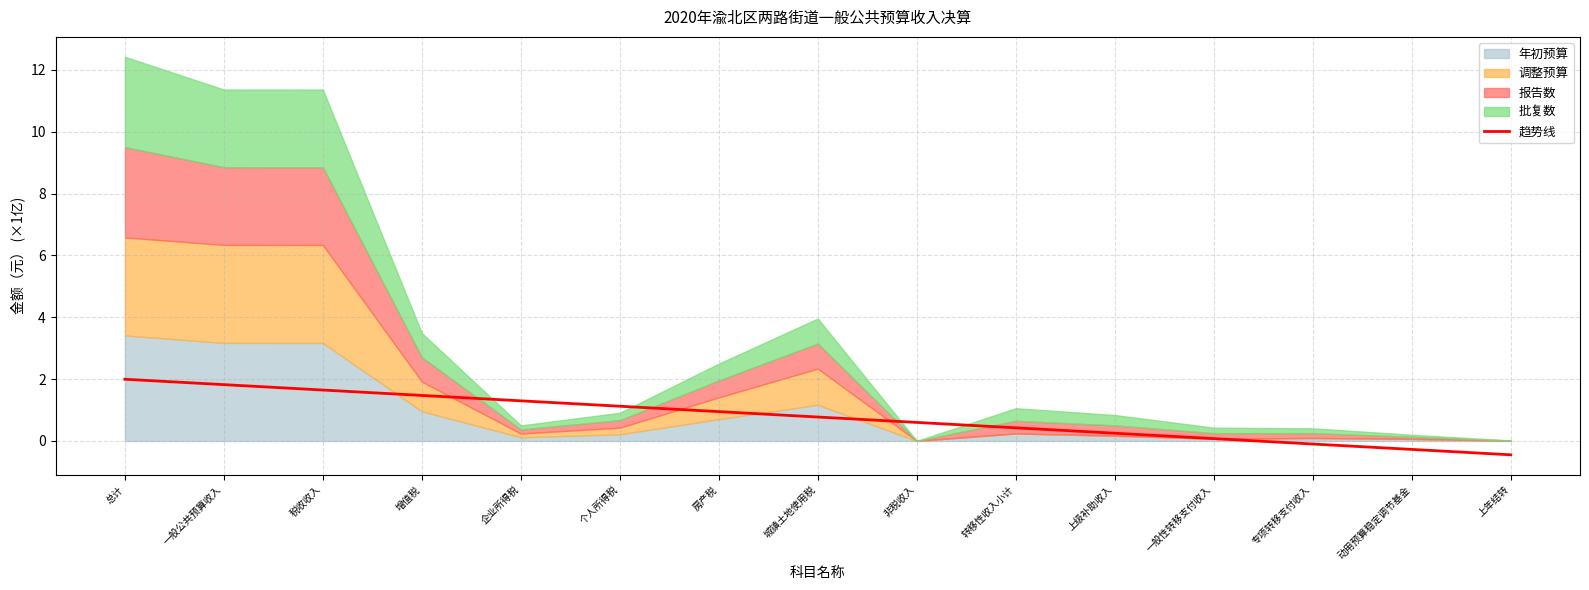

What is the change in value from 一般公共预算收入 to 转移性收入小计?

-1.4